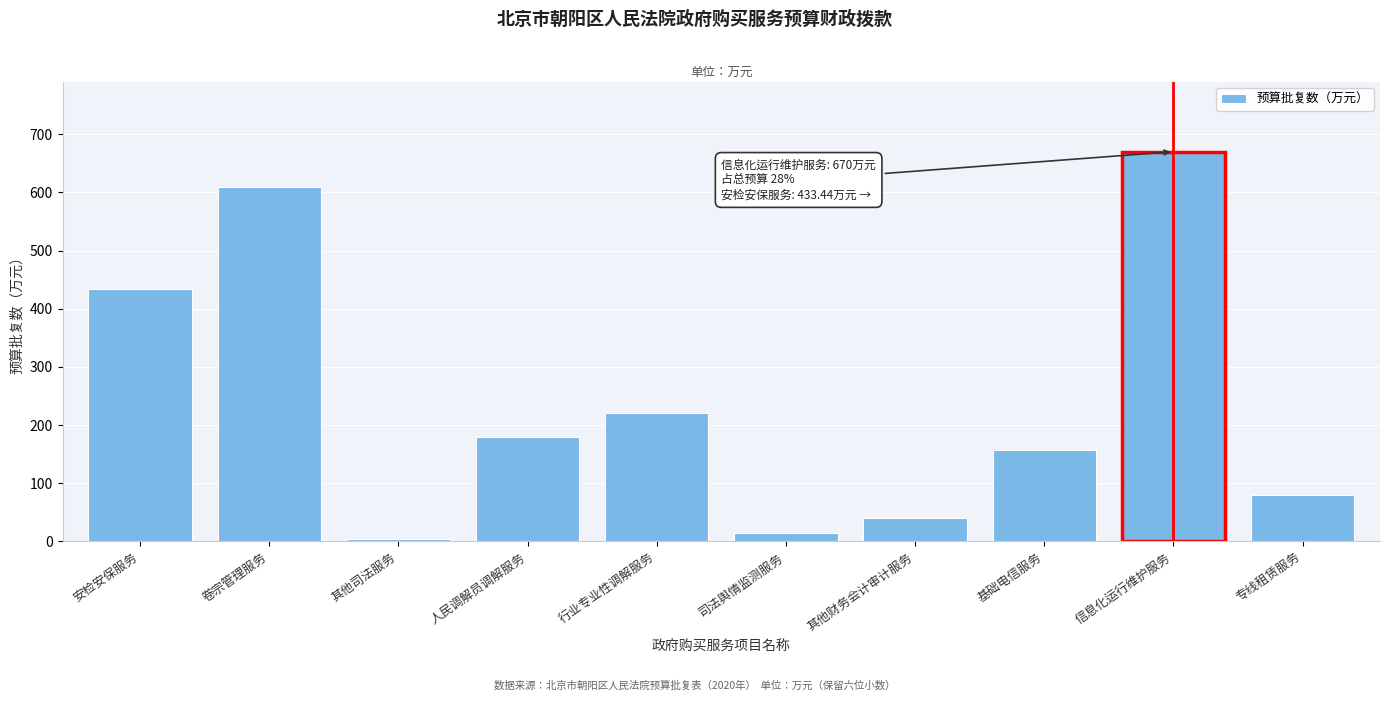

Reading left to right, list all the values displayed in this chart.

安检安保服务=433.4	卷宗管理服务=610.0	其他司法服务=4.0	人民调解员调解服务=180.0	行业专业性调解服务=220.0	司法舆情监测服务=14.0	其他财务会计审计服务=40.0	基础电信服务=156.9	信息化运行维护服务=670.0	专线租赁服务=79.2